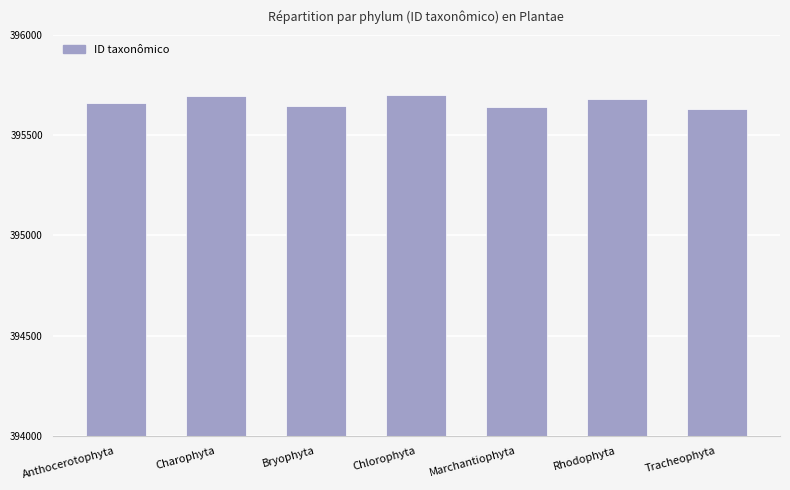

Count the number of data series in this chart.

1